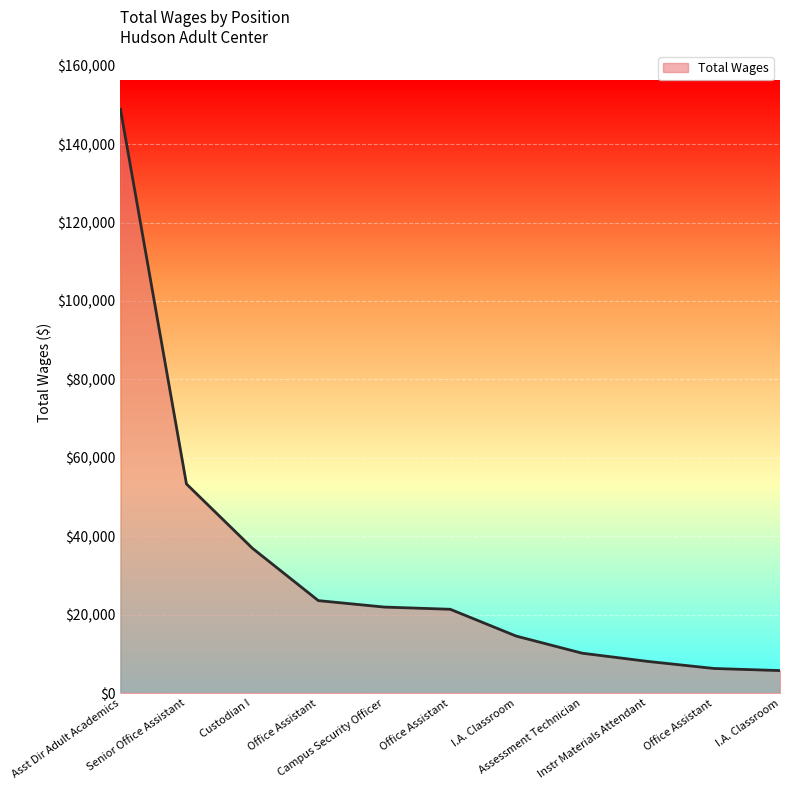

Which label corresponds to the smallest value in the chart?

I.A. Classroom